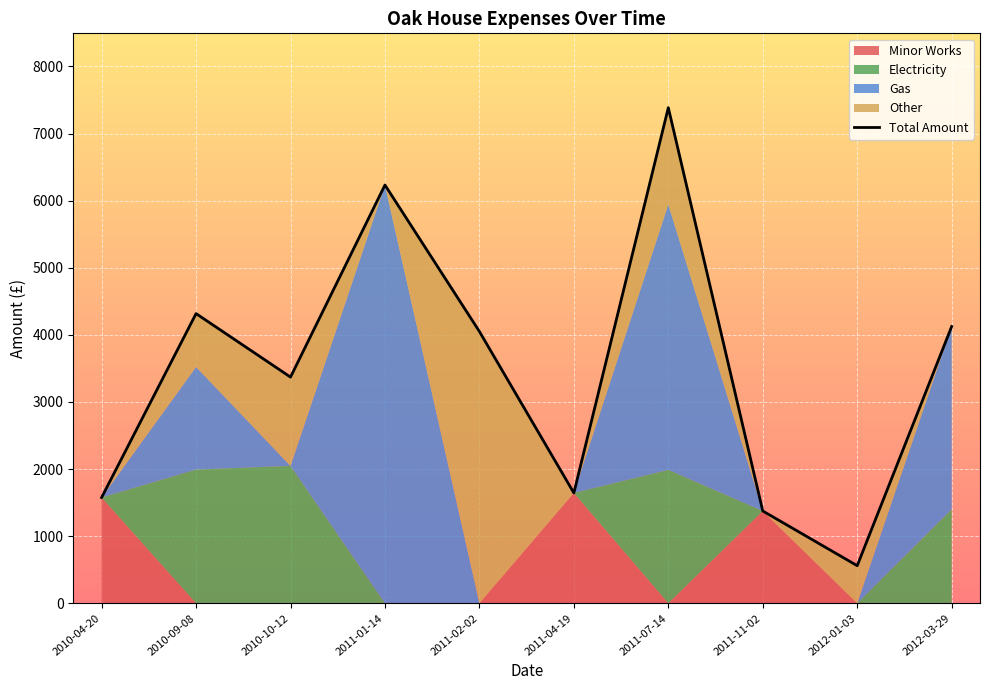

What position from the left is 2011-07-14?

7